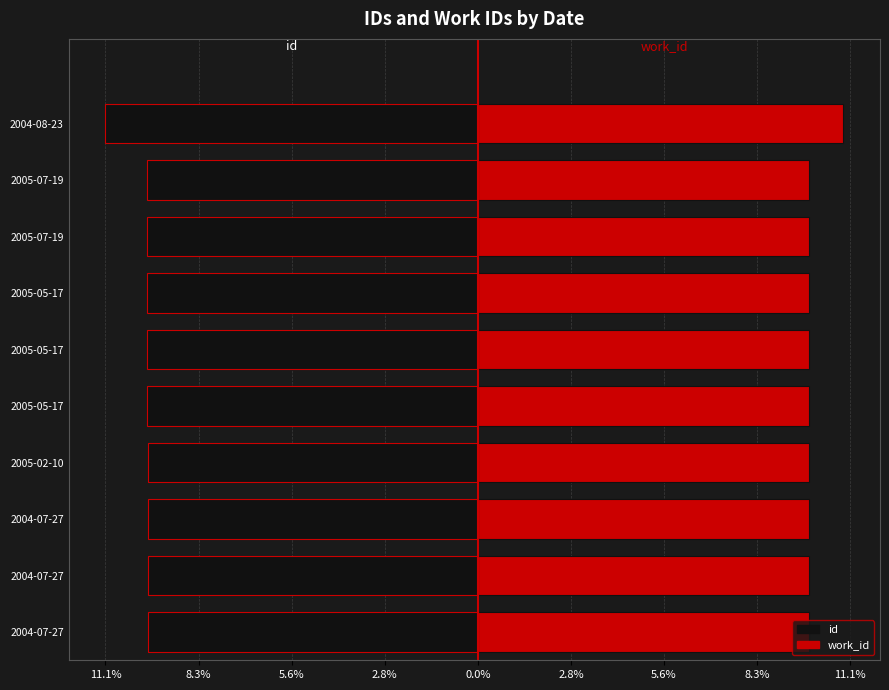

Rank the series by their average value, from lowest to highest.

id, work_id